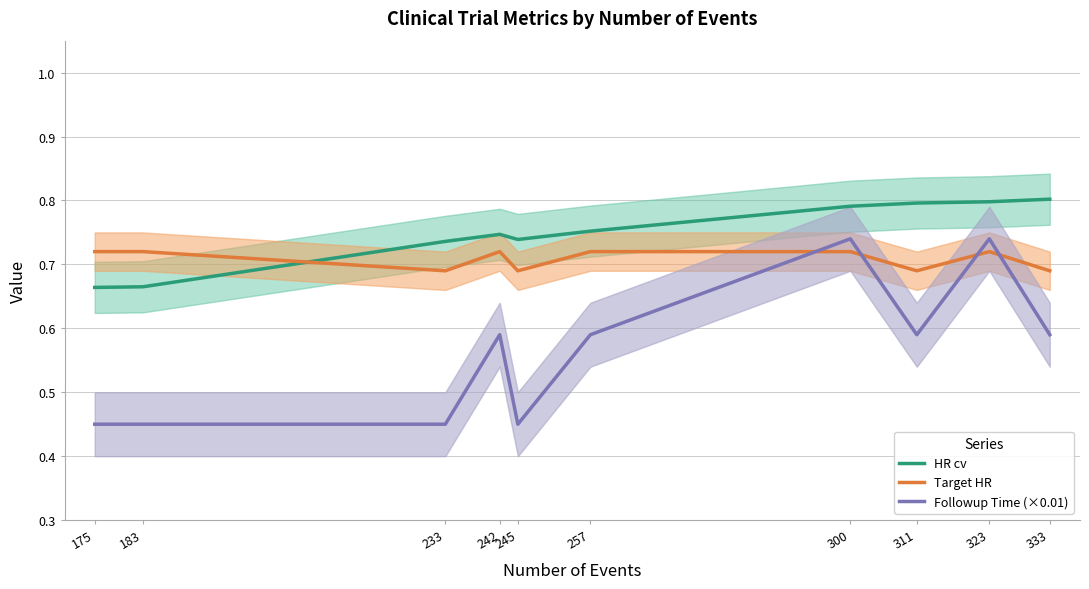

True or false: Target HR has a value of 0.7 at 242.

True